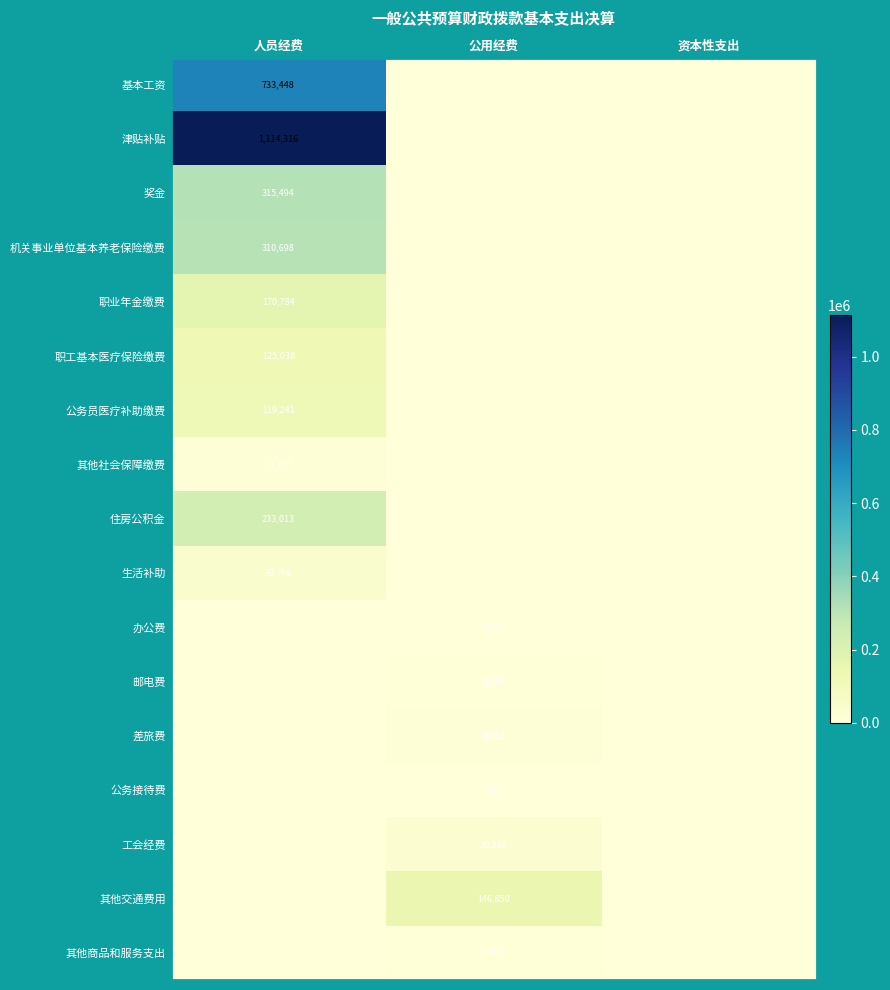

How many distinct data groups are displayed?

17